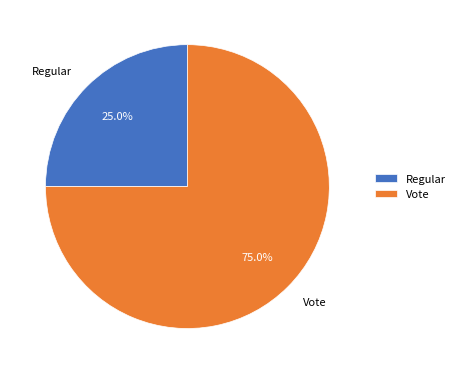

Which has a higher value, Vote or Regular?

Vote